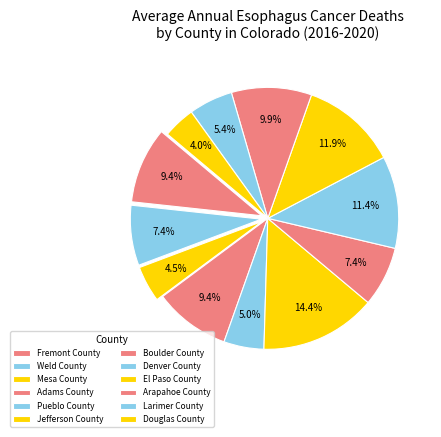

Is there a majority slice in this chart?

No